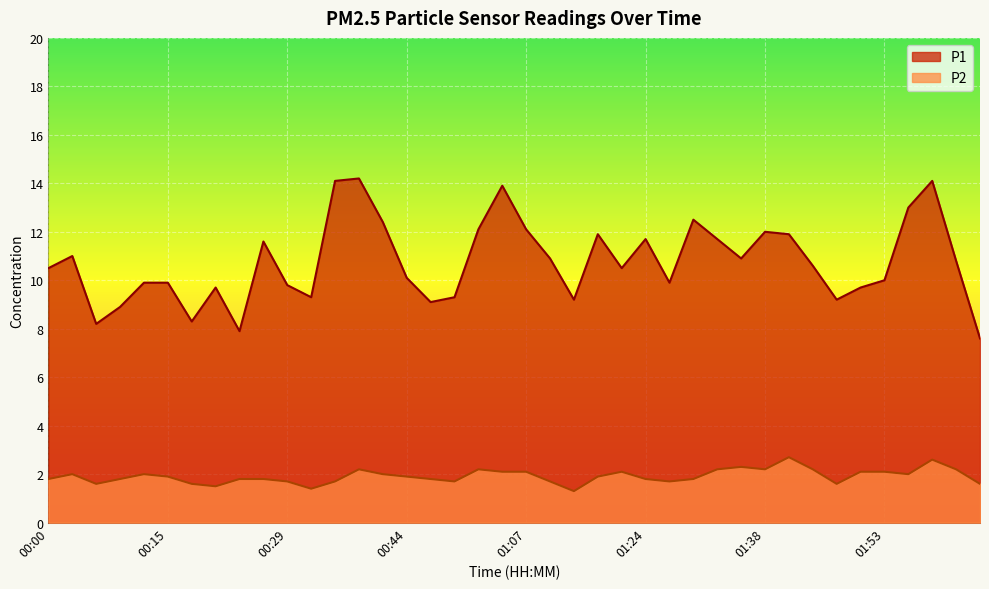

Where does the P1 series first go above 10?

00:00